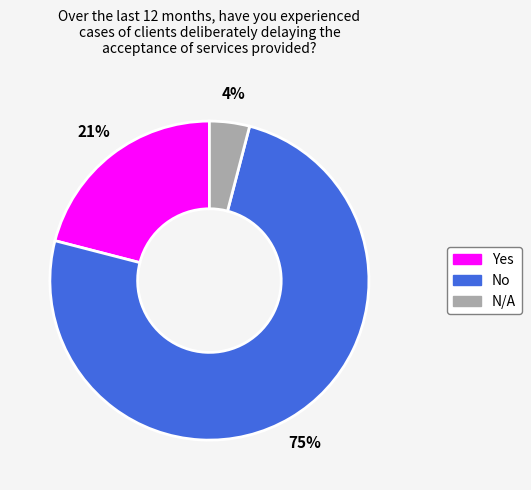

To the nearest percent, what is the average slice percentage?

33%